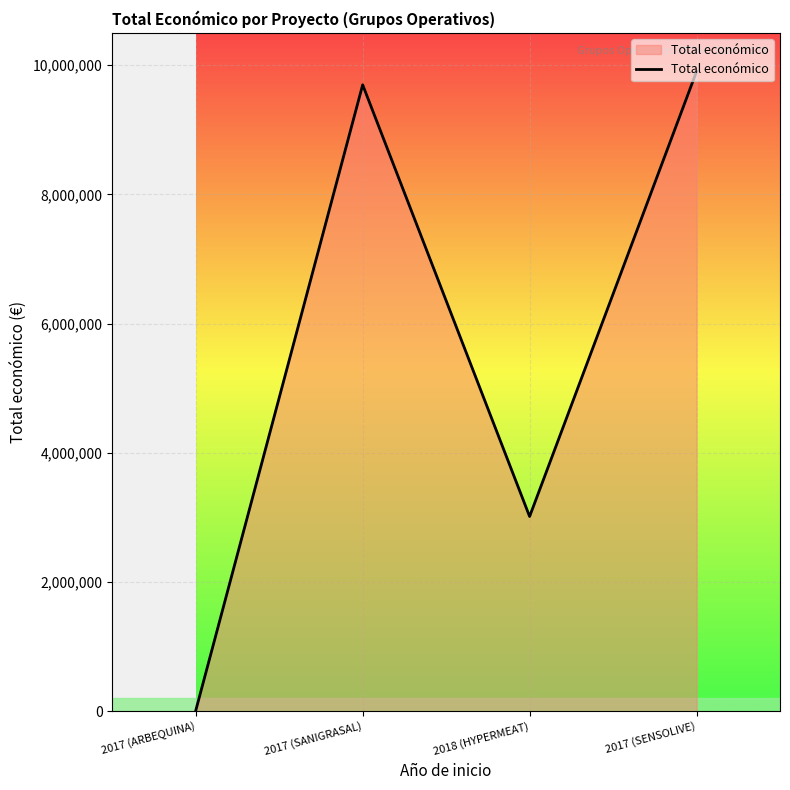

The value at 2017 (SENSOLIVE) is 9900193. True or false?

True